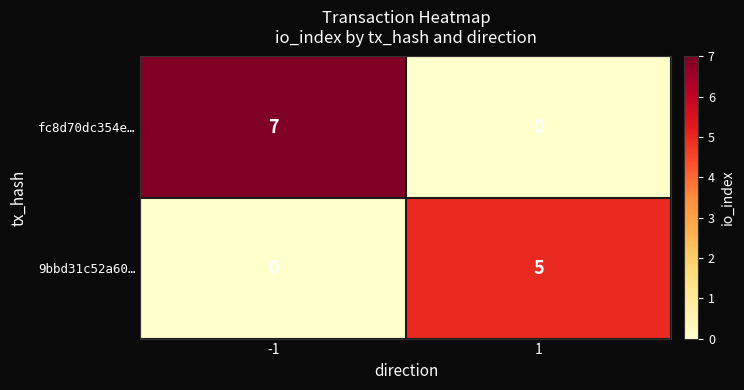

The value of fc8d70dc354e… at -1 is 7. True or false?

True